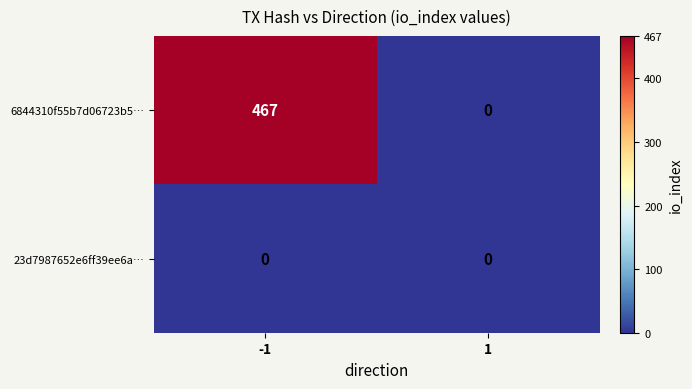

What is the spread (max minus min) of values at -1?

467